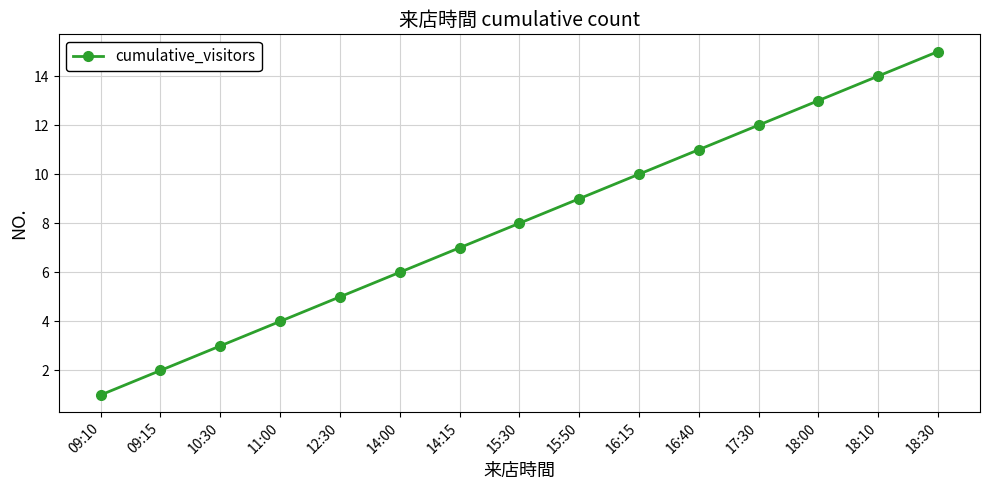

At which category does the chart reach its peak across all series?

18:30